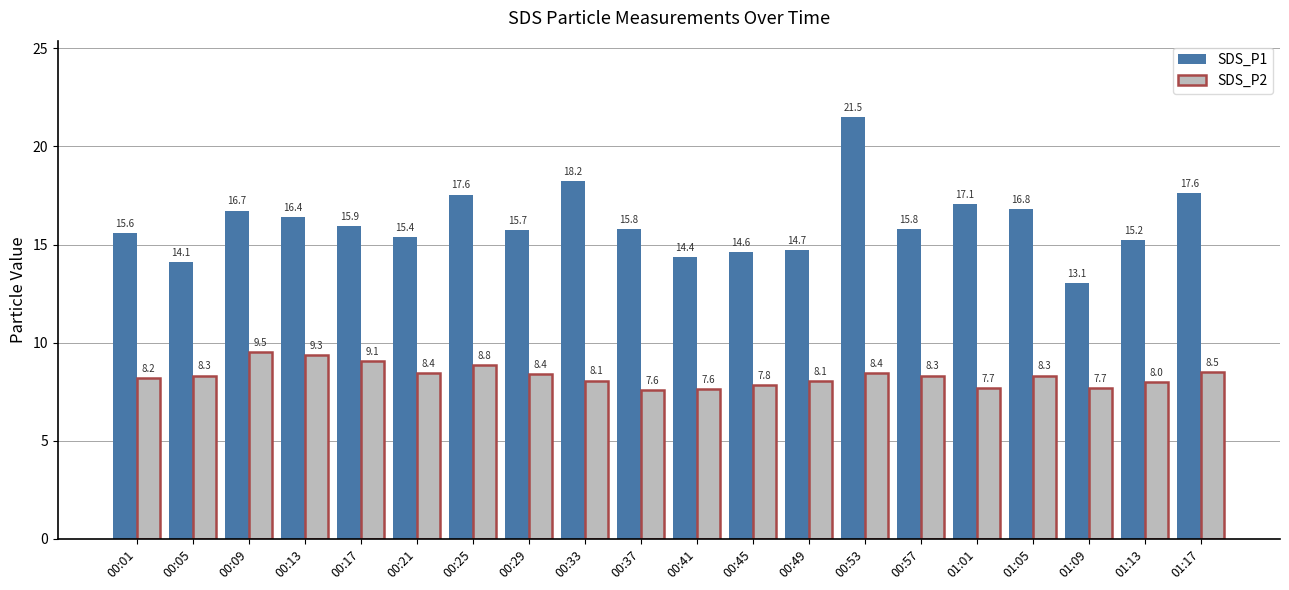

Which category has the highest value in the SDS_P2 series?

00:09